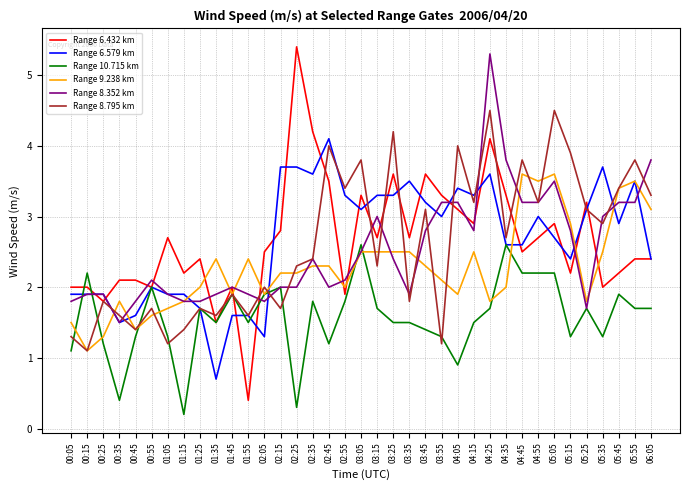

True or false: Range 6.432 km and Range 10.715 km cross at least once.

True